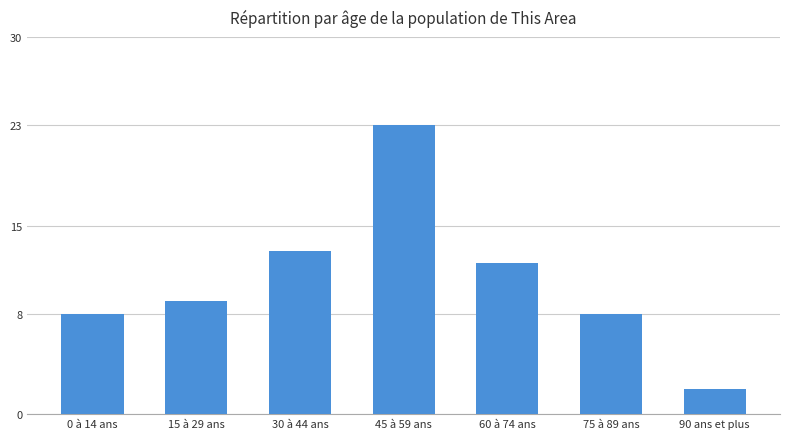

True or false: the data shows 18 at 30 à 44 ans.

False